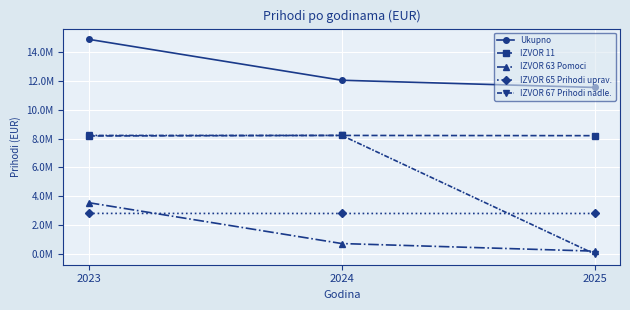

Does the chart display data point markers on the line(s)?

Yes